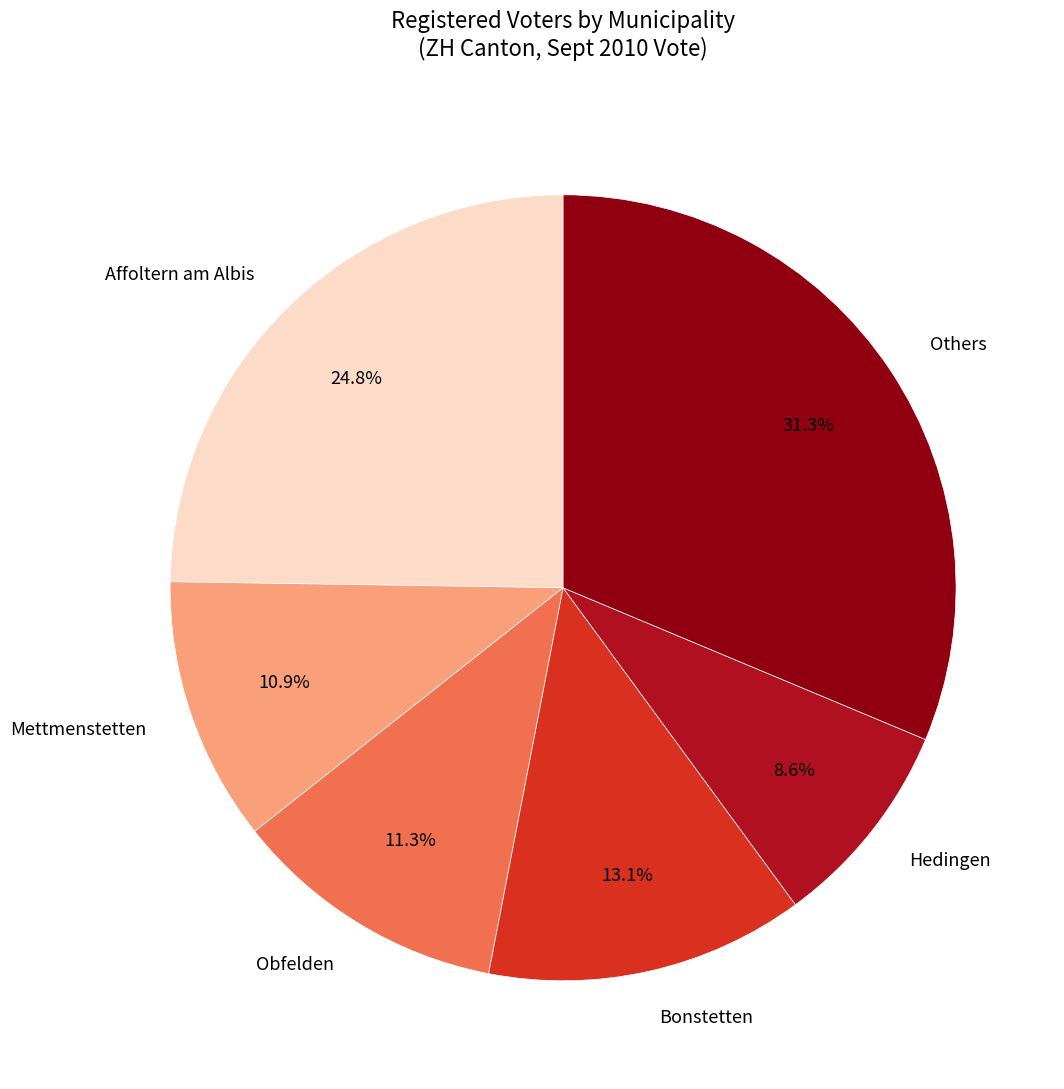

What is the largest slice in the pie chart?

Others